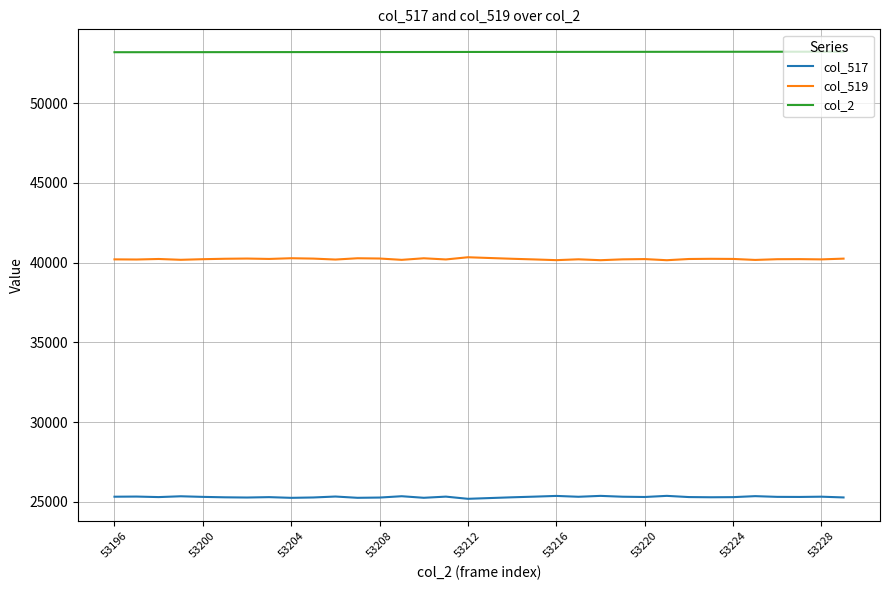

Rank the series by their maximum value, from lowest to highest.

col_517, col_519, col_2